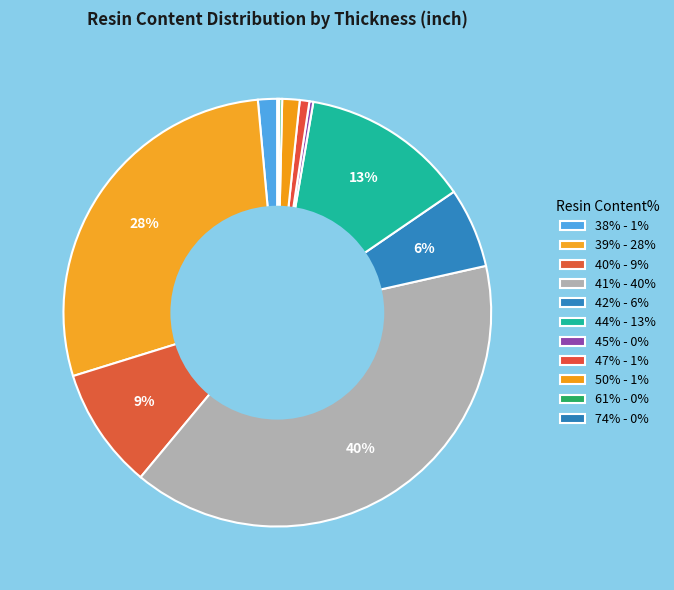

How many segments does this pie chart have?

11